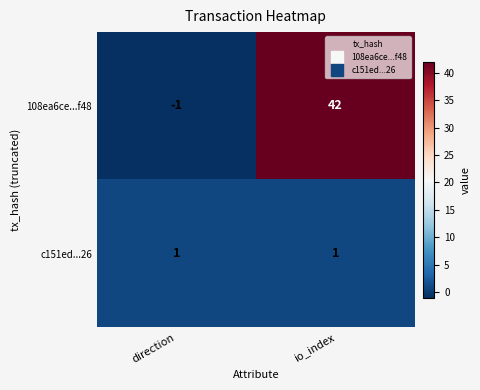

Between direction and io_index, which series saw the biggest shift?

108ea6ce...f48